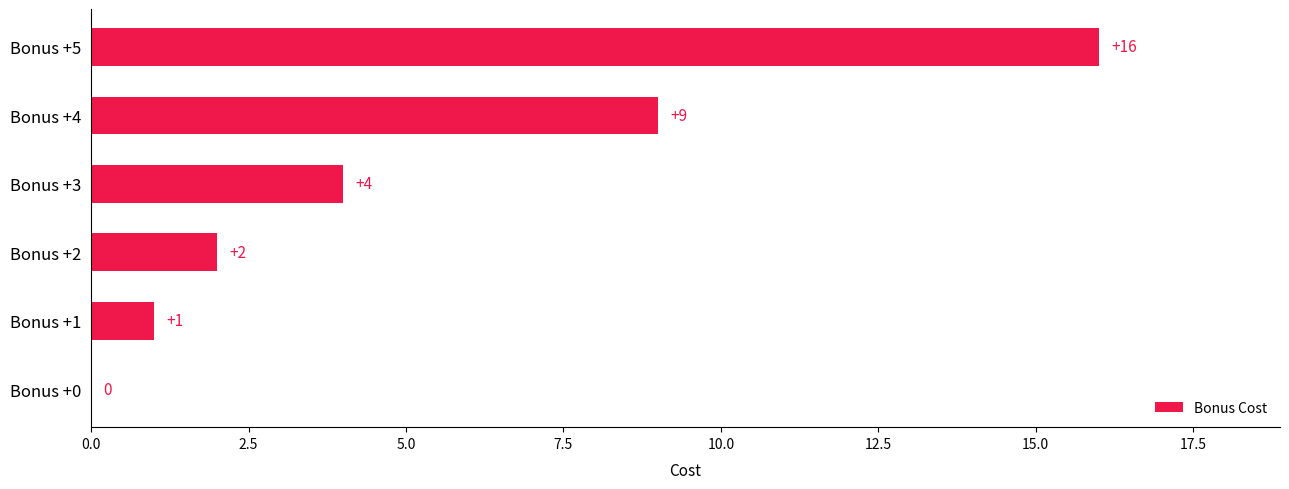

Between Bonus +0 and Bonus +1, which is larger?

Bonus +1